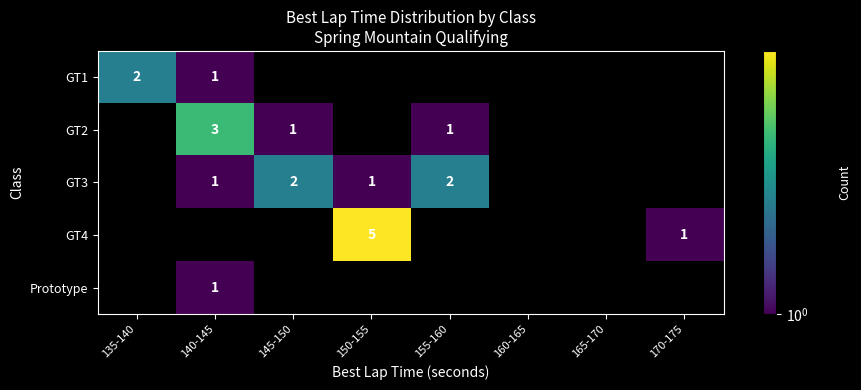

What is the sum of the GT3 values at 155-160 and 140-145?

3